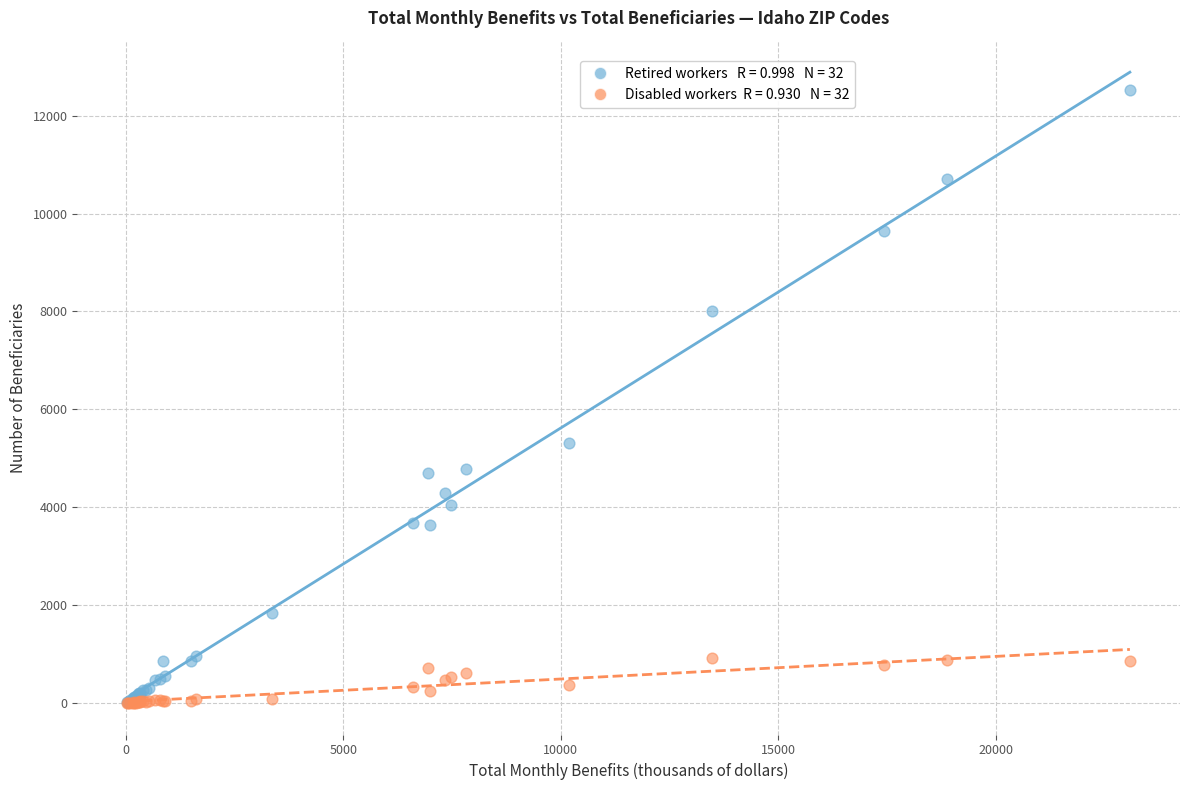

Across all series, what Y value is closest to 6257?

5315